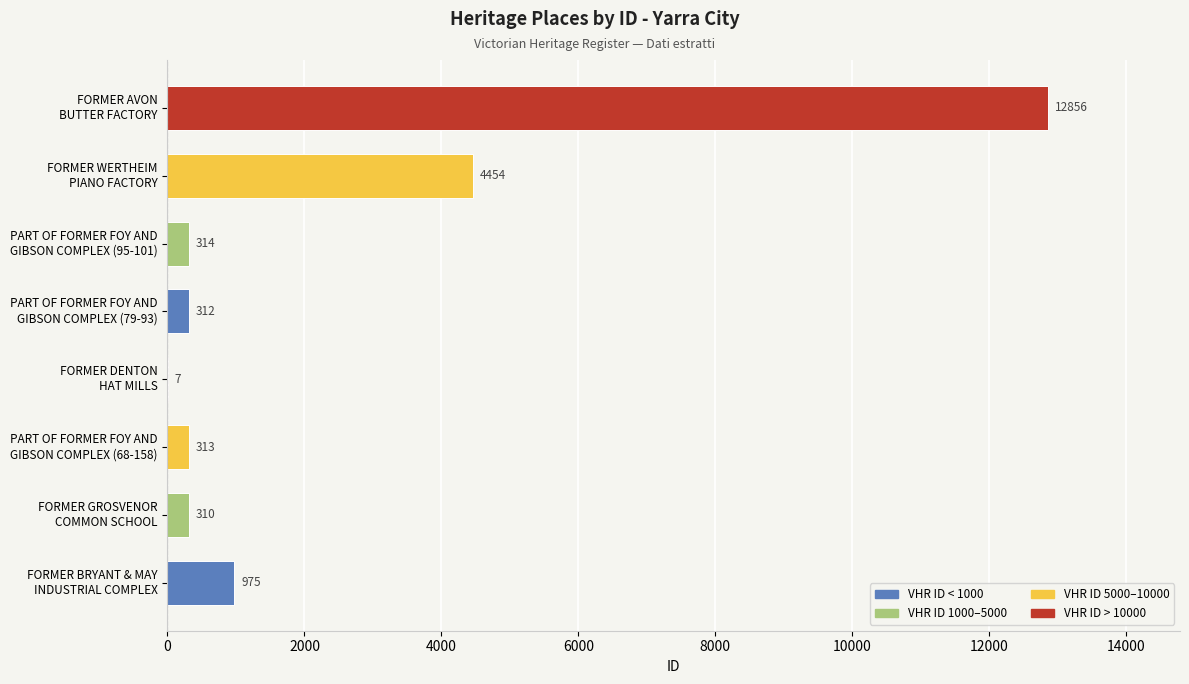

Where is the data nearest to the value 6431?

FORMER WERTHEIM
PIANO FACTORY